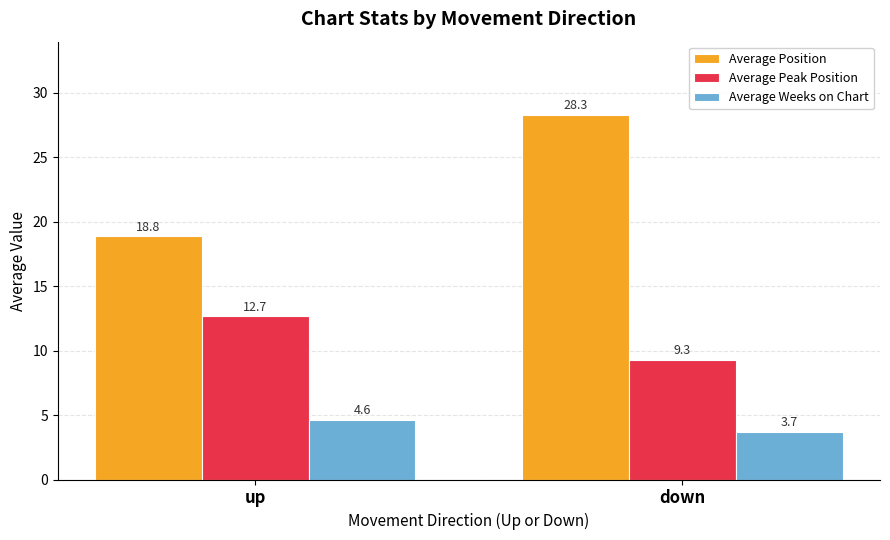

What is the label of the 2nd bar from the right?

up